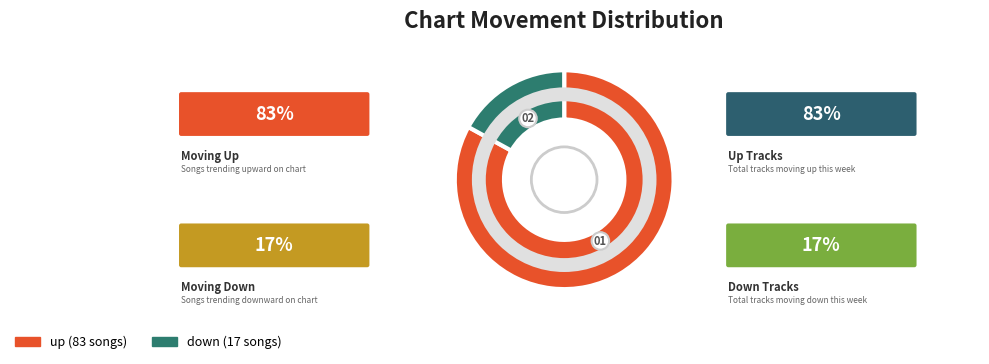

Does down account for over 50% of the chart?

No